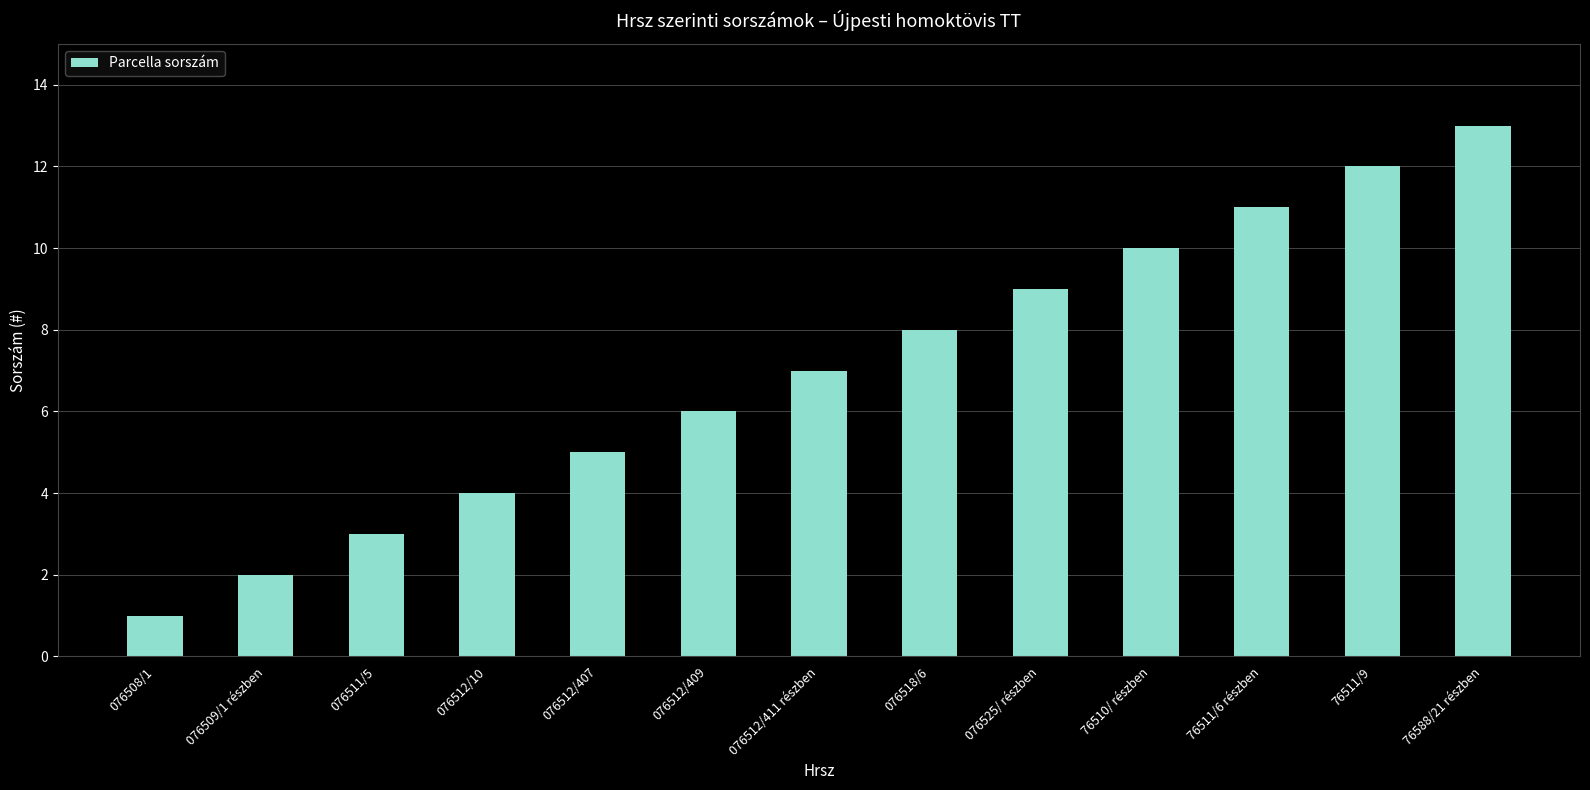

What is the greatest value displayed?

13